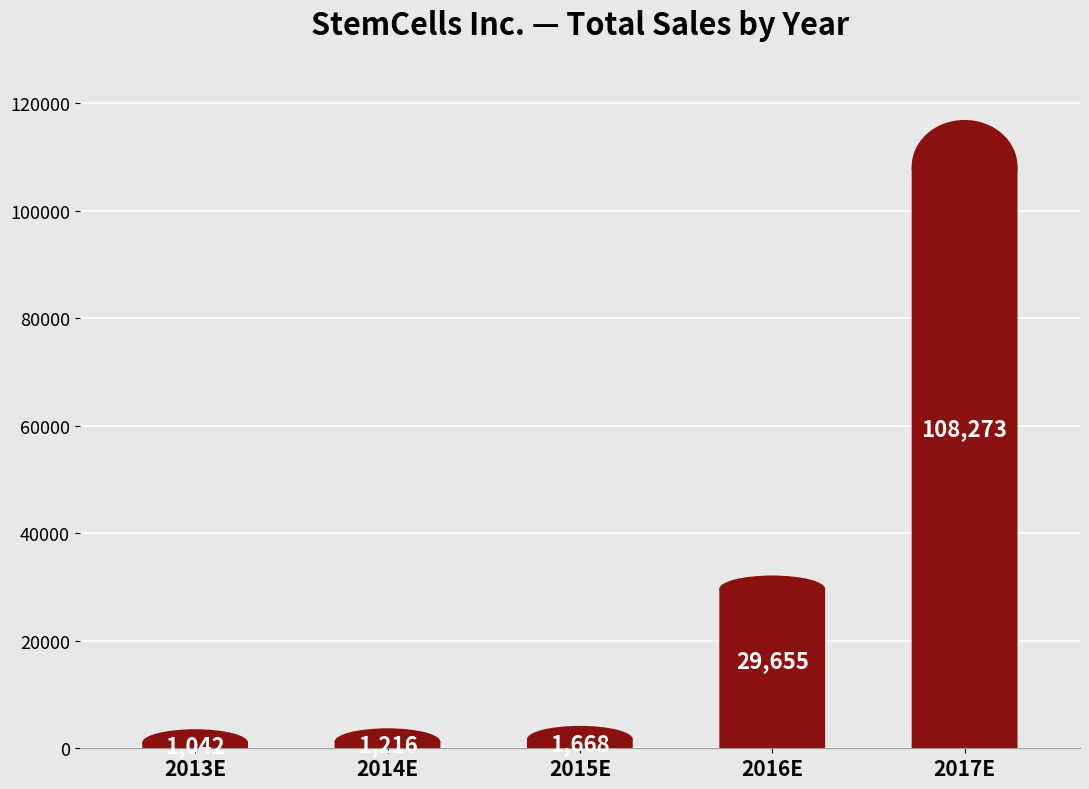

Approximately how many times larger is the value at 2015E compared to 2016E?

0.1